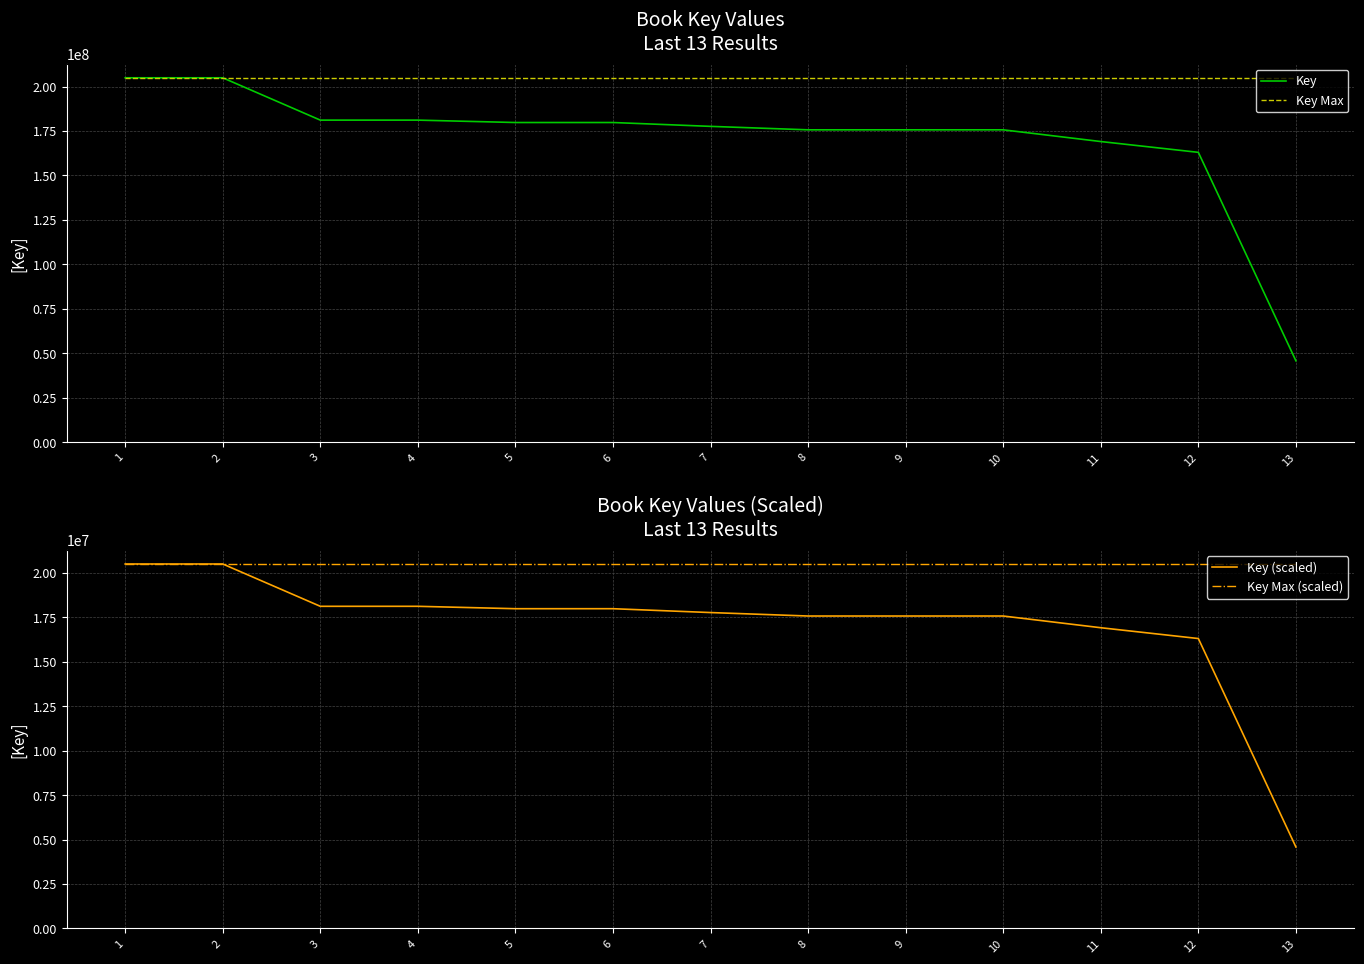

Which label corresponds to the largest value in the chart?

1